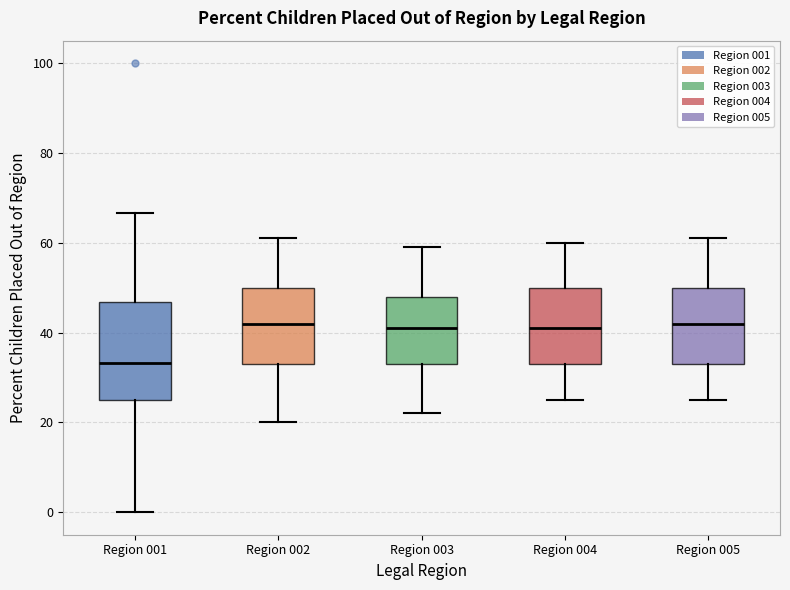

Which box is the tallest, from its lower edge to its upper edge?

Region 001